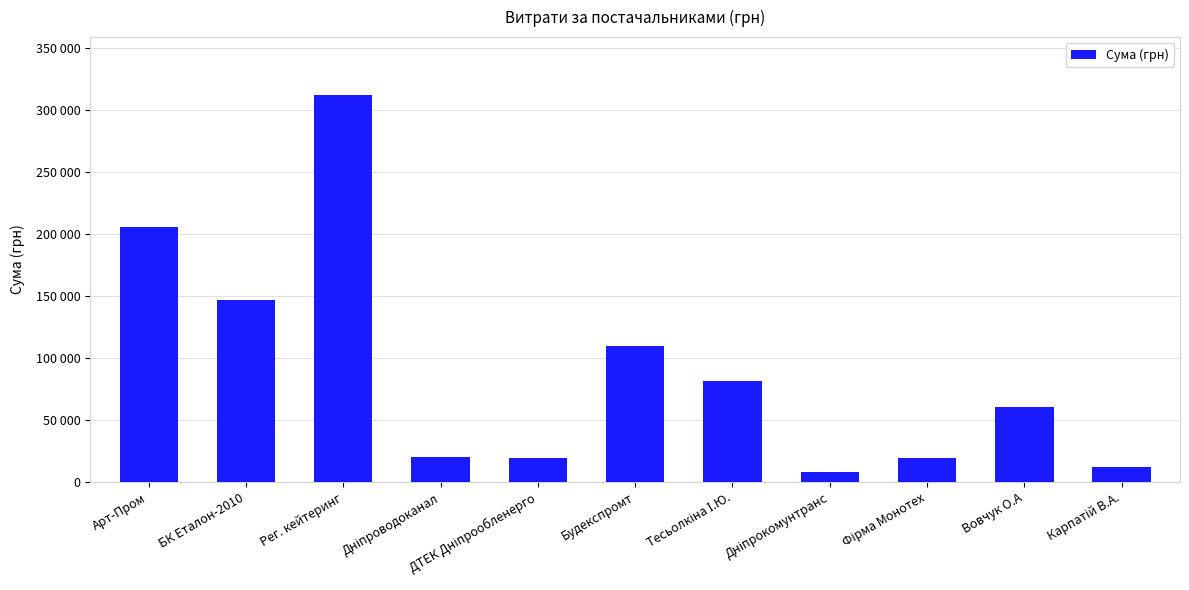

What is the ratio of the value at Дніпроводоканал to the value at Фірма Монотех?

1.0